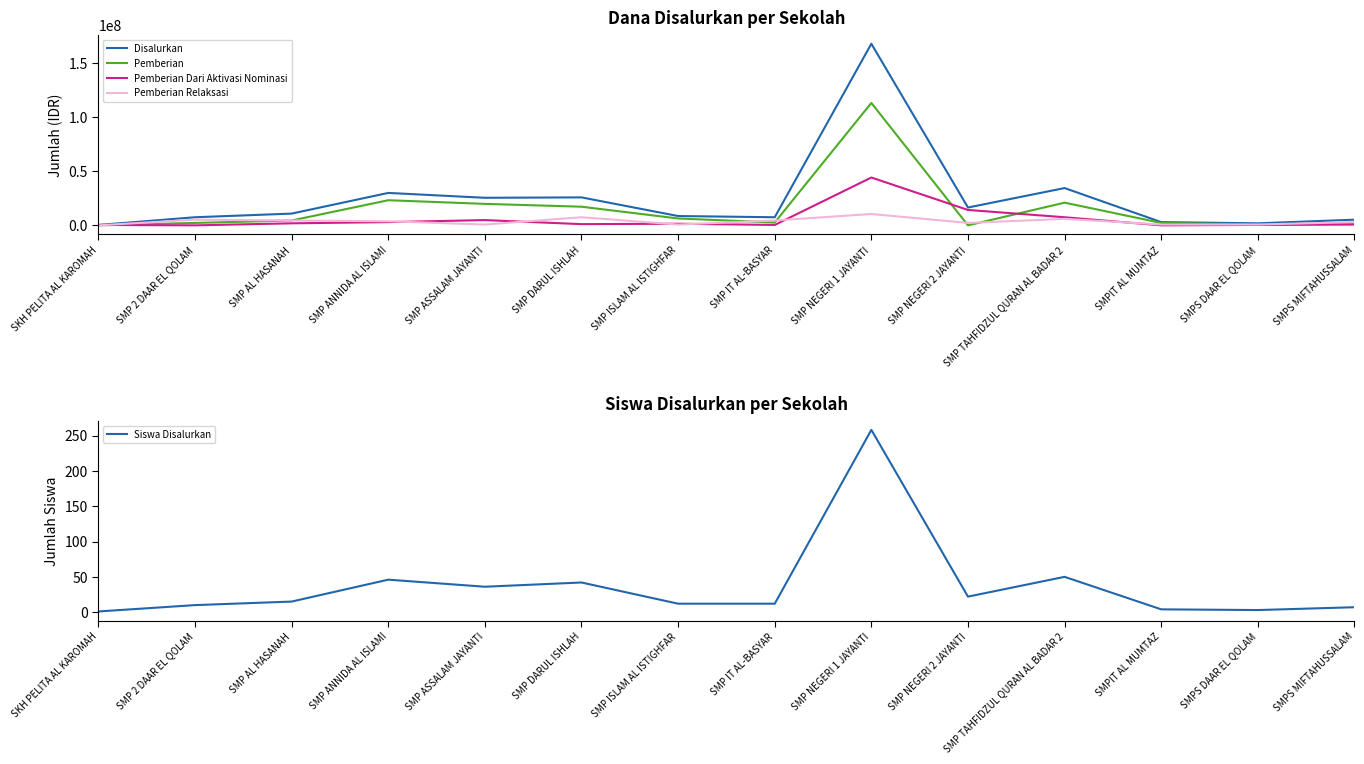

How many data points in Pemberian Relaksasi are less than 3750000?

7